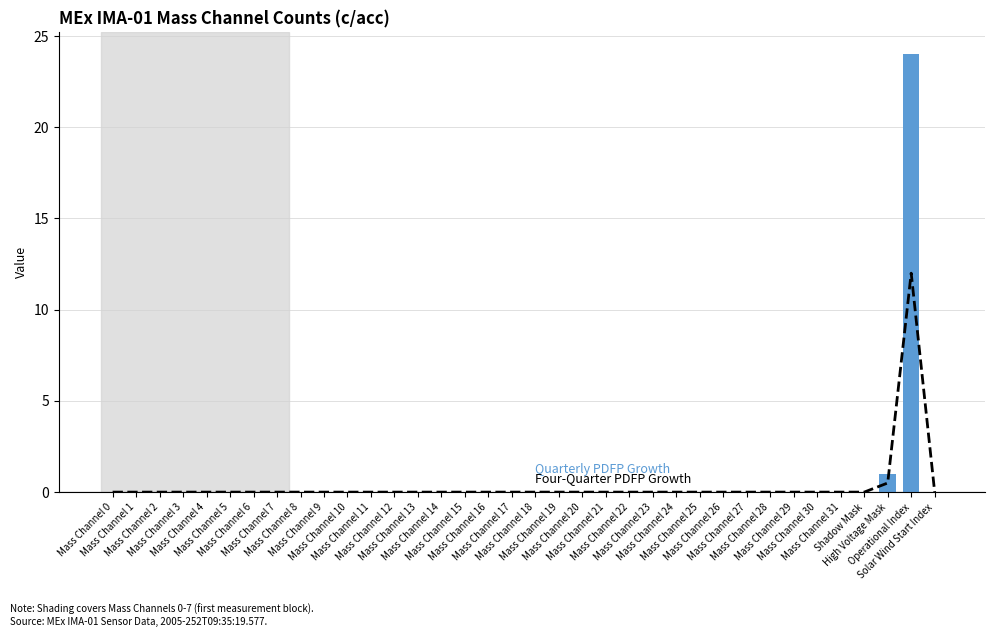

The value of Quarterly PDFP Growth at Mass Channel 16 is 15.2. True or false?

False